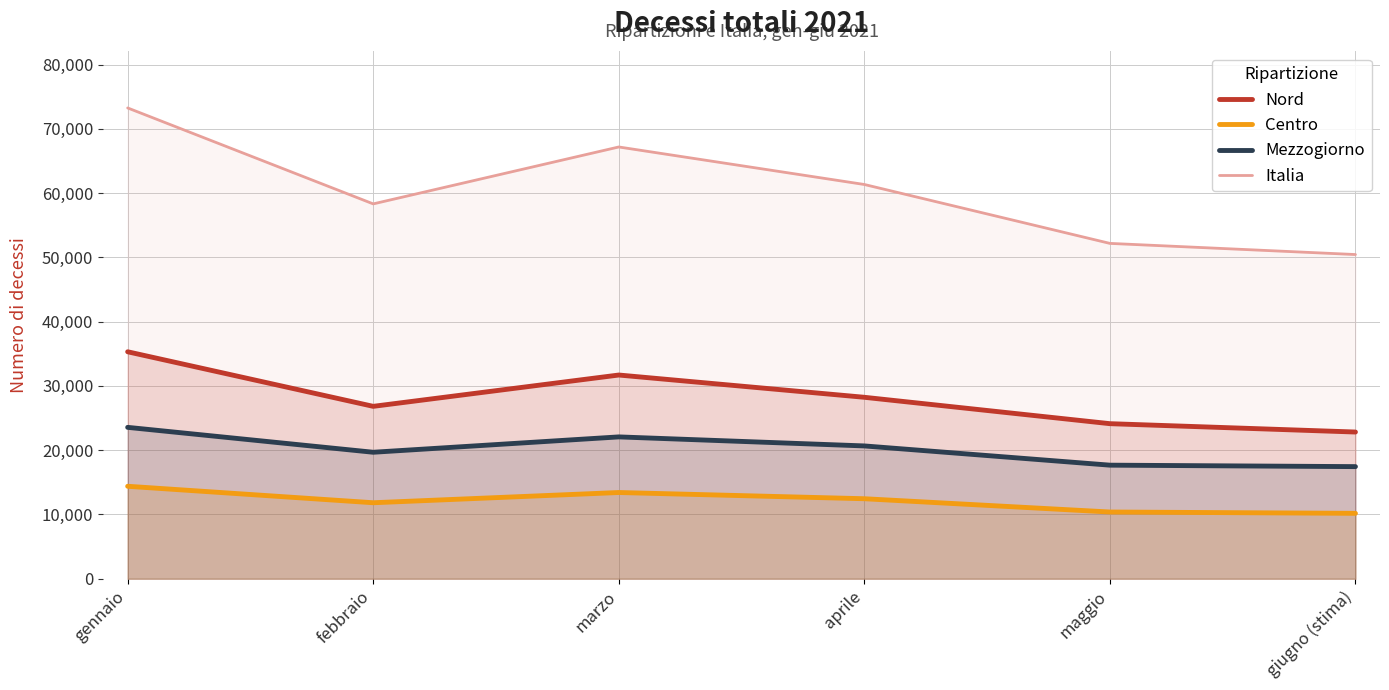

Count the number of categories in the chart.

6